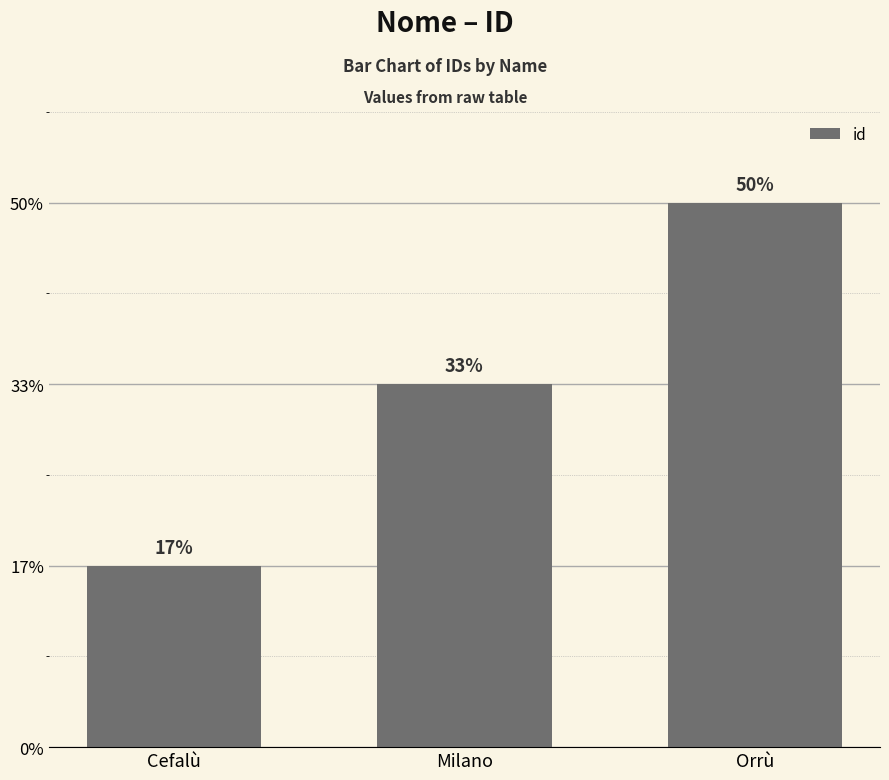

Are the bars horizontal?

No